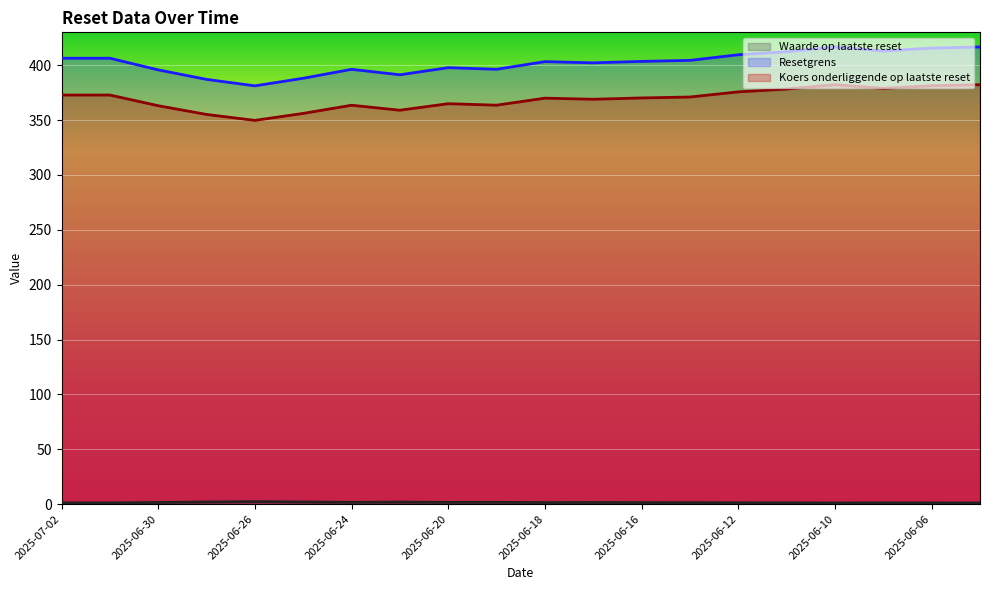

What is the sum of all Koers onderliggende op laatste reset values?

7380.0